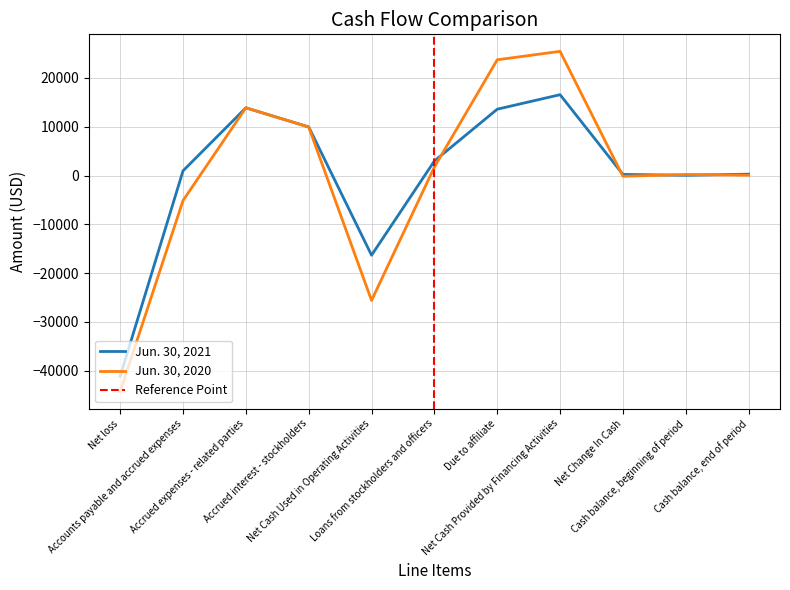

At which label does Jun. 30, 2021 reach its minimum?

Net loss